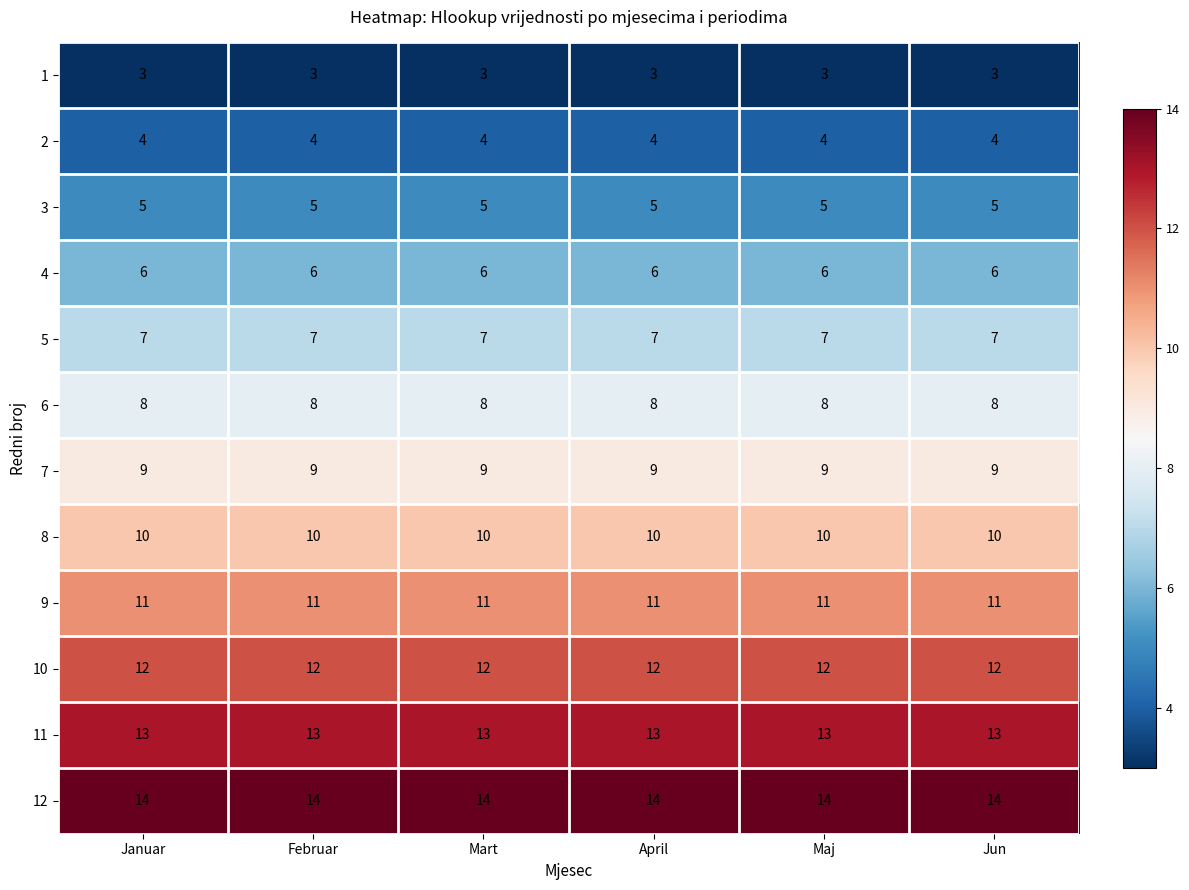

What value does the 2 series have at Jun?

4